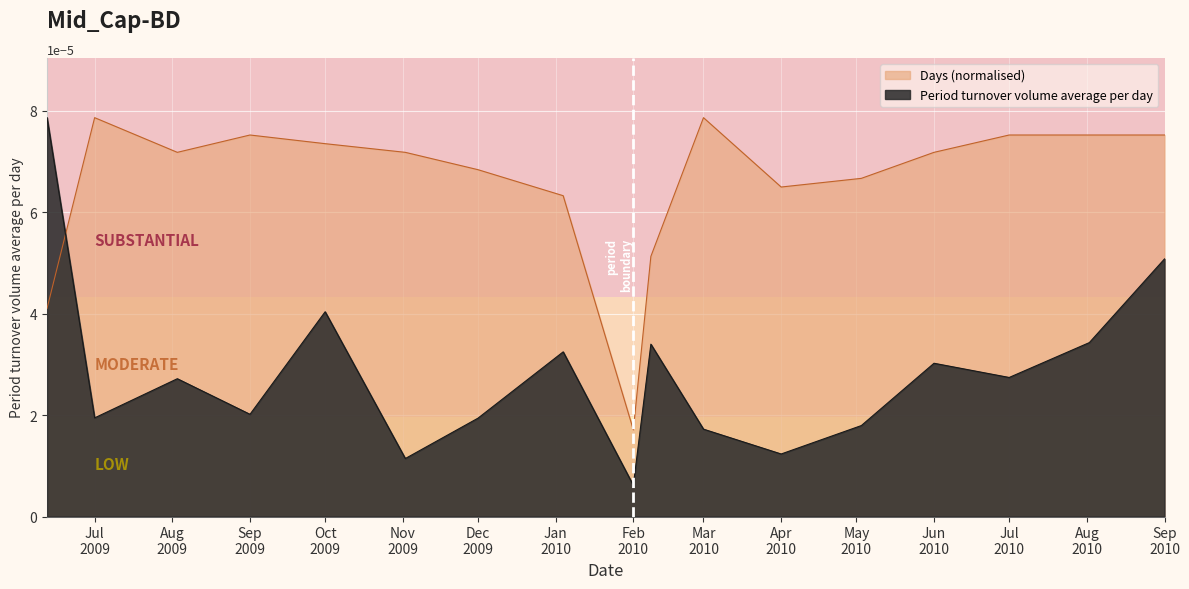

Count the Days values in the range 0 to 1.

17